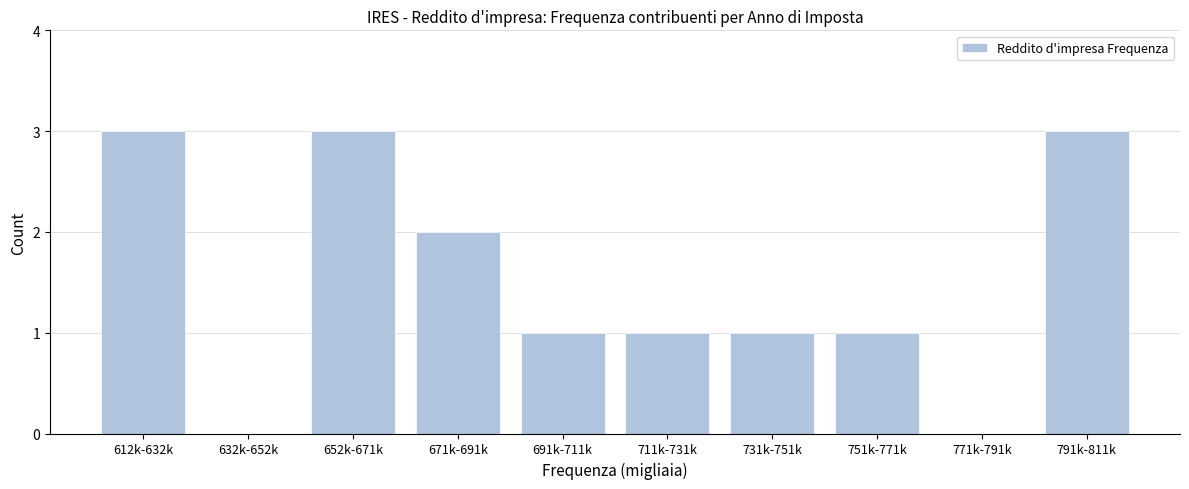

Reading left to right, transcribe all the data shown in this chart.

612k-632k=3	632k-652k=0	652k-671k=3	671k-691k=2	691k-711k=1	711k-731k=1	731k-751k=1	751k-771k=1	771k-791k=0	791k-811k=3